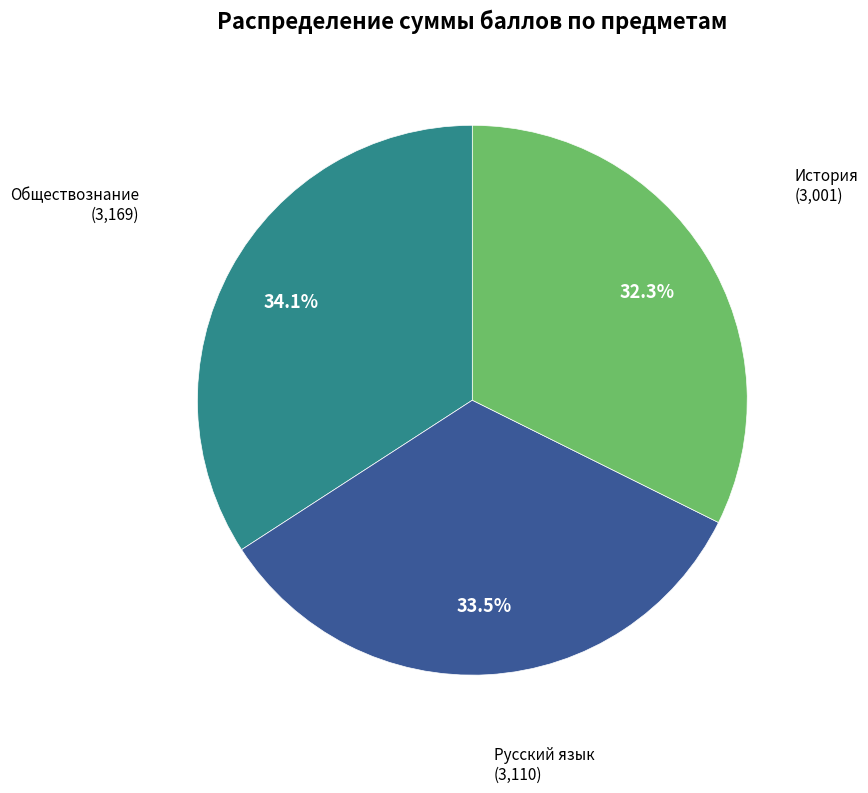

Is there any slice that represents more than half of the pie?

No